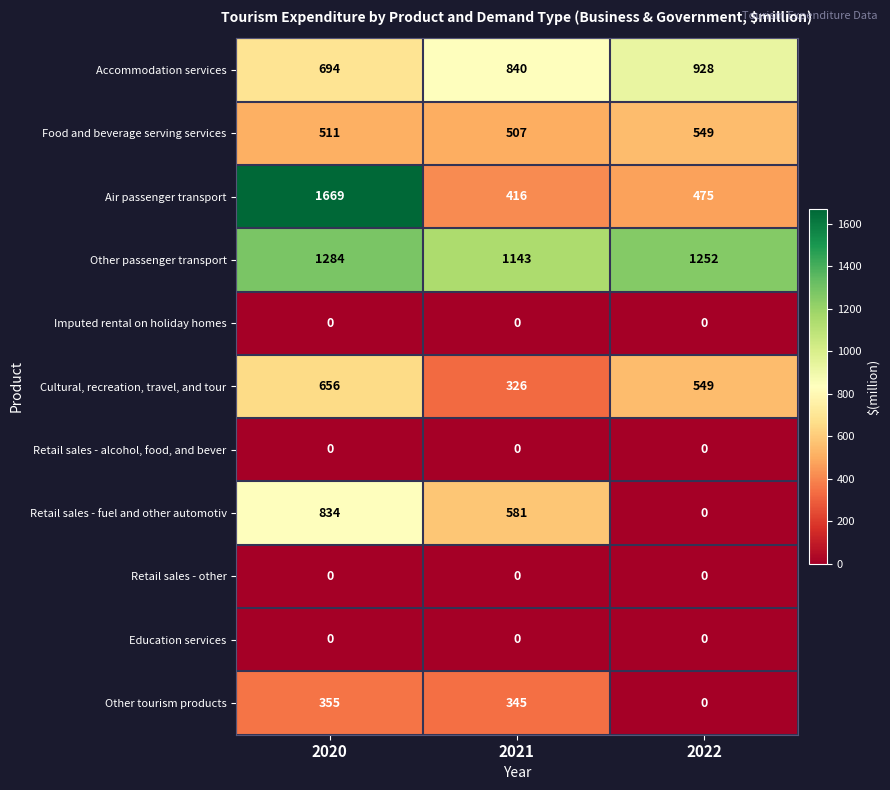

Which series has the largest total across all categories?

Other passenger transport